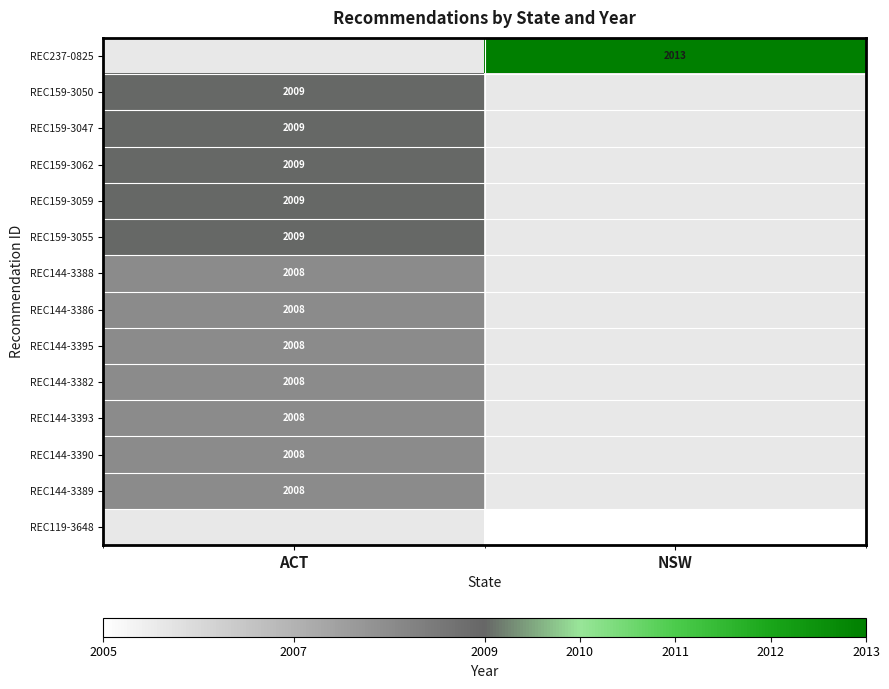

True or false: REC159-3059 has a value of 2009 at ACT.

True